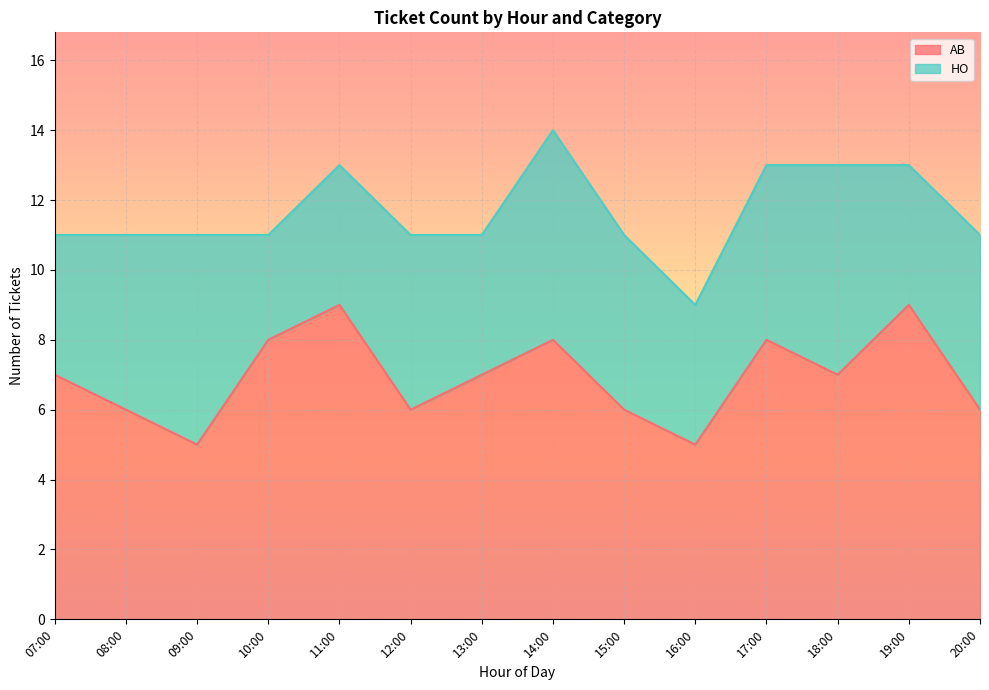

What is the average value?

7